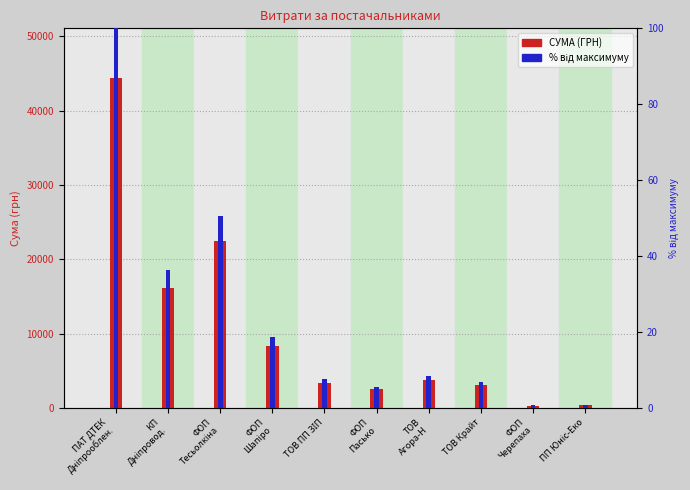

Reading right to left, transcribe all the data shown in this chart.

СУМА (ГРН): ПП Юніс-Еко=348.0	ФОП
Черепаха=304.5	ТОВ Крайт=3069.0	ТОВ
Агора-Н=3770.0	ФОП
Пасько=2497.1	ТОВ ПП ЗІП=3422.1	ФОП
Шапіро=8269.3	ФОП
Тесьолкіна=22400.7	КП
Дніпровод.=16145.8	ПАТ ДТЕК
Дніпрооблен.=44400.2
% від максимуму: ПП Юніс-Еко=0.8	ФОП
Черепаха=0.7	ТОВ Крайт=6.9	ТОВ
Агора-Н=8.5	ФОП
Пасько=5.6	ТОВ ПП ЗІП=7.7	ФОП
Шапіро=18.6	ФОП
Тесьолкіна=50.5	КП
Дніпровод.=36.4	ПАТ ДТЕК
Дніпрооблен.=100.0